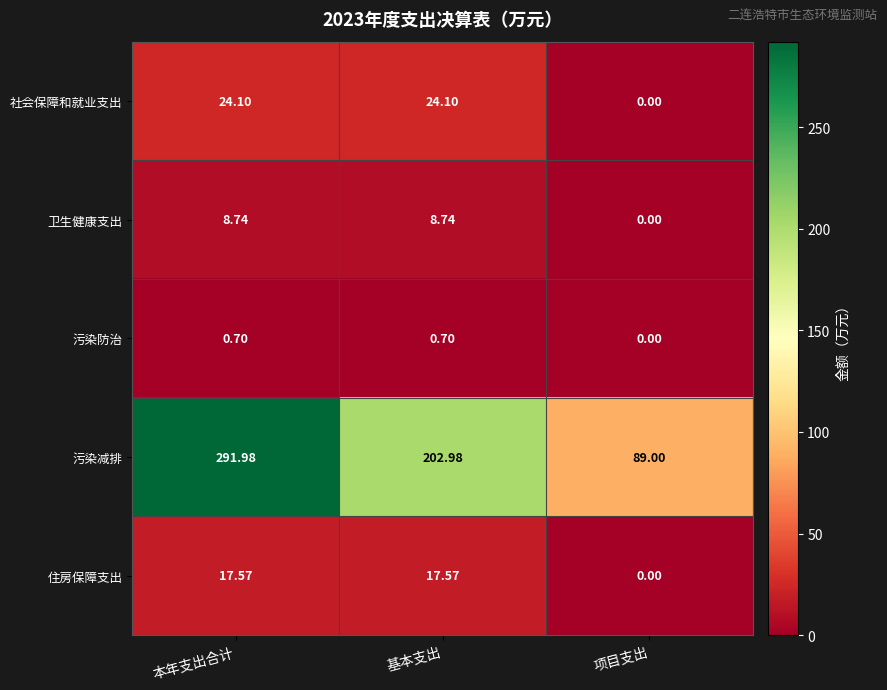

What is the total value across all series at 基本支出?

254.1